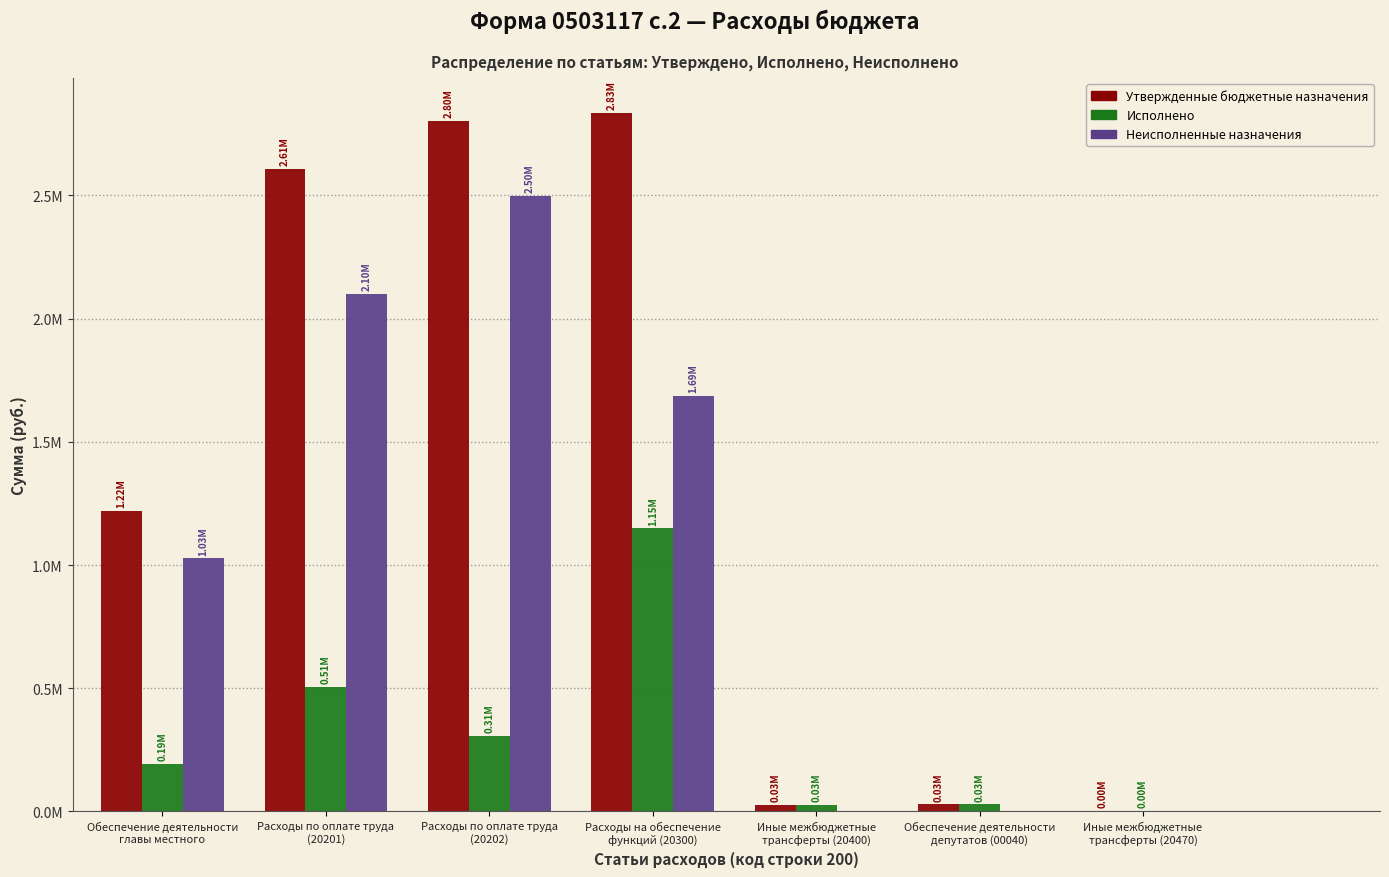

What are all the series names shown in the legend?

Утвержденные бюджетные назначения, Исполнено, Неисполненные назначения